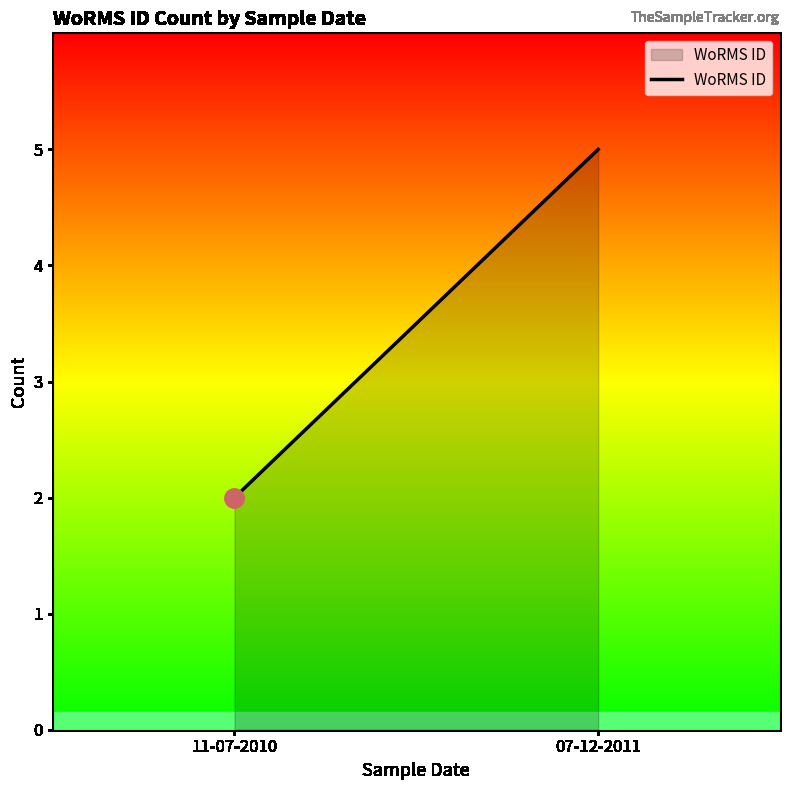

What is the ratio of the value at 07-12-2011 to the value at 11-07-2010?

2.5